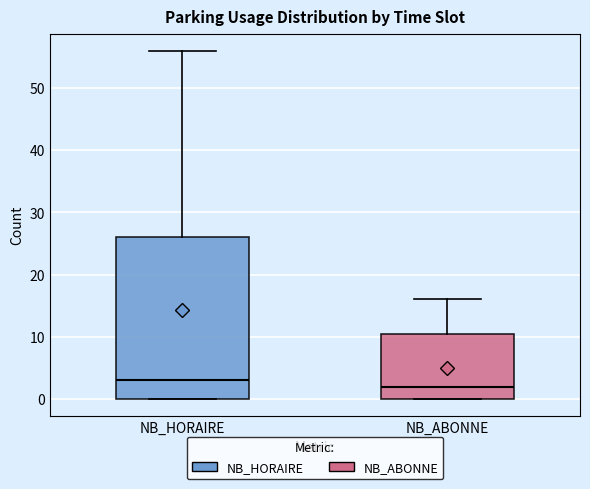

Which box is the tallest, from its lower edge to its upper edge?

NB_HORAIRE